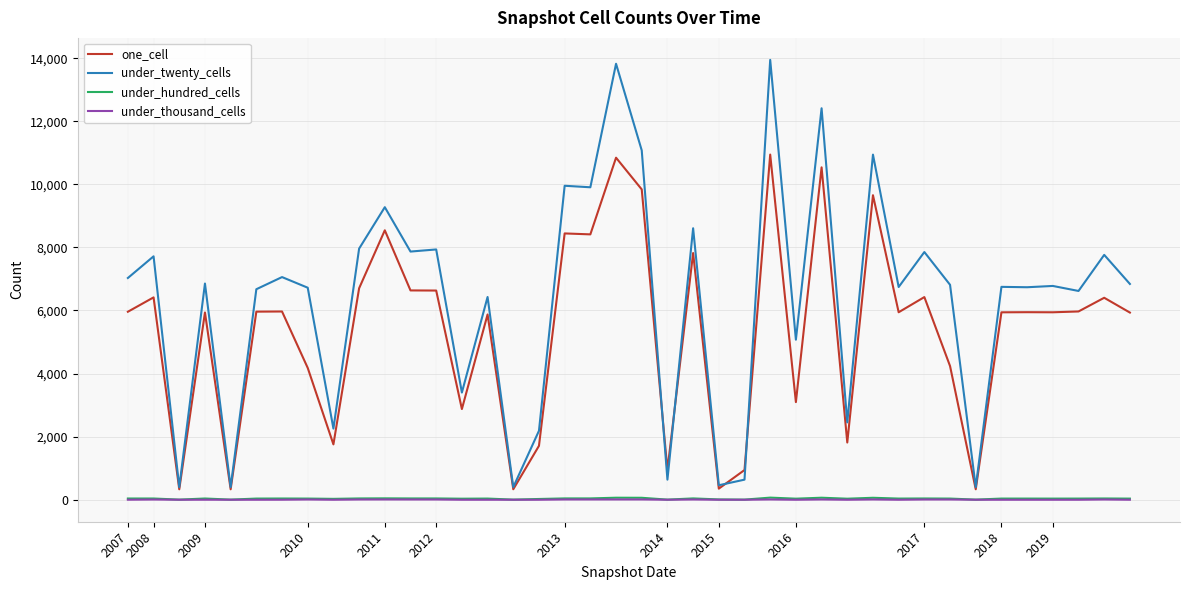

True or false: one_cell and under_thousand_cells intersect in this chart.

False